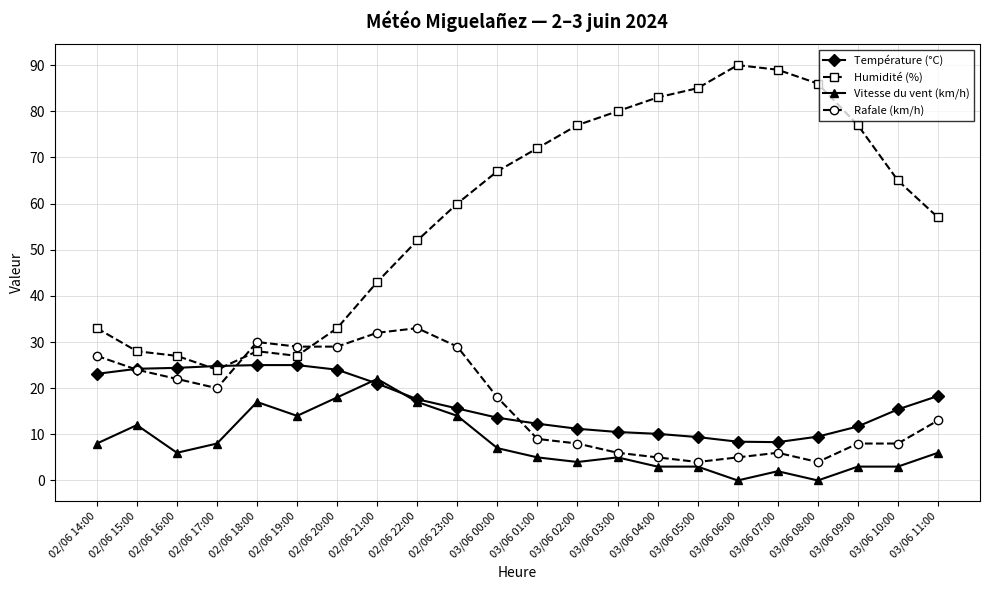

What is the maximum value for Vitesse du vent (km/h)?

22.0